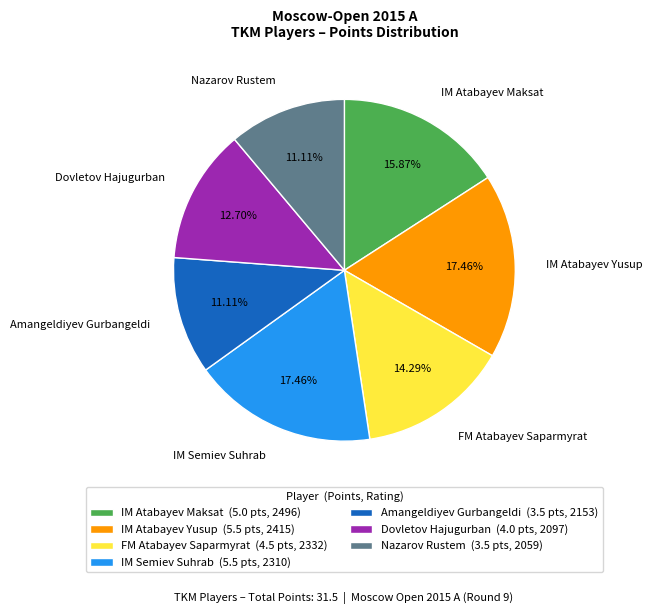

How much of the chart is everything except IM Atabayev Yusup?

82.5%